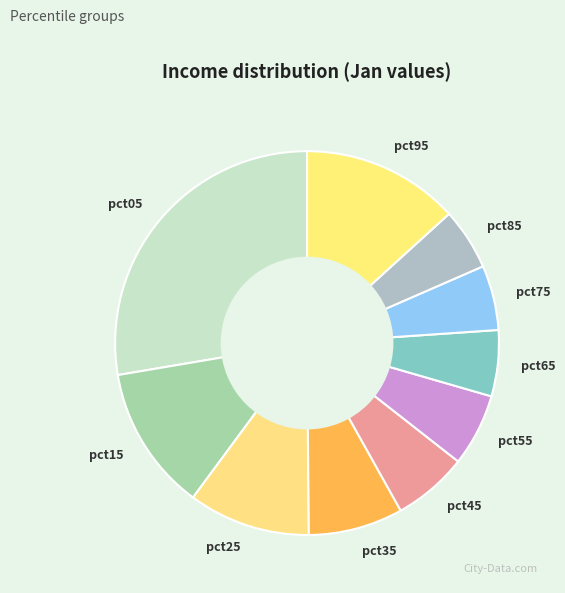

The pct25 slice represents 1% of the pie. True or false?

False